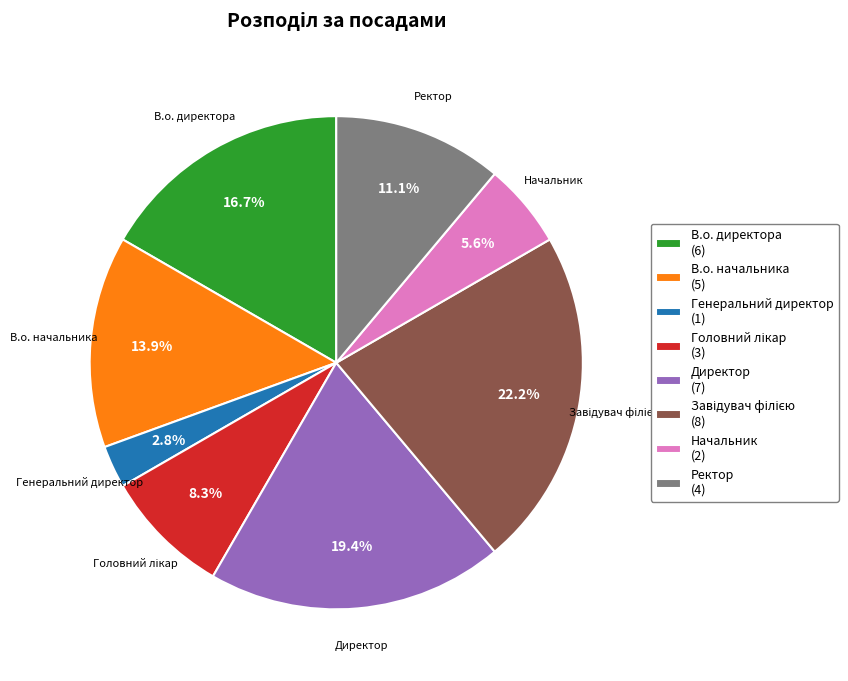

To the nearest percent, what is the difference between the largest and smallest slice percentages?

19%